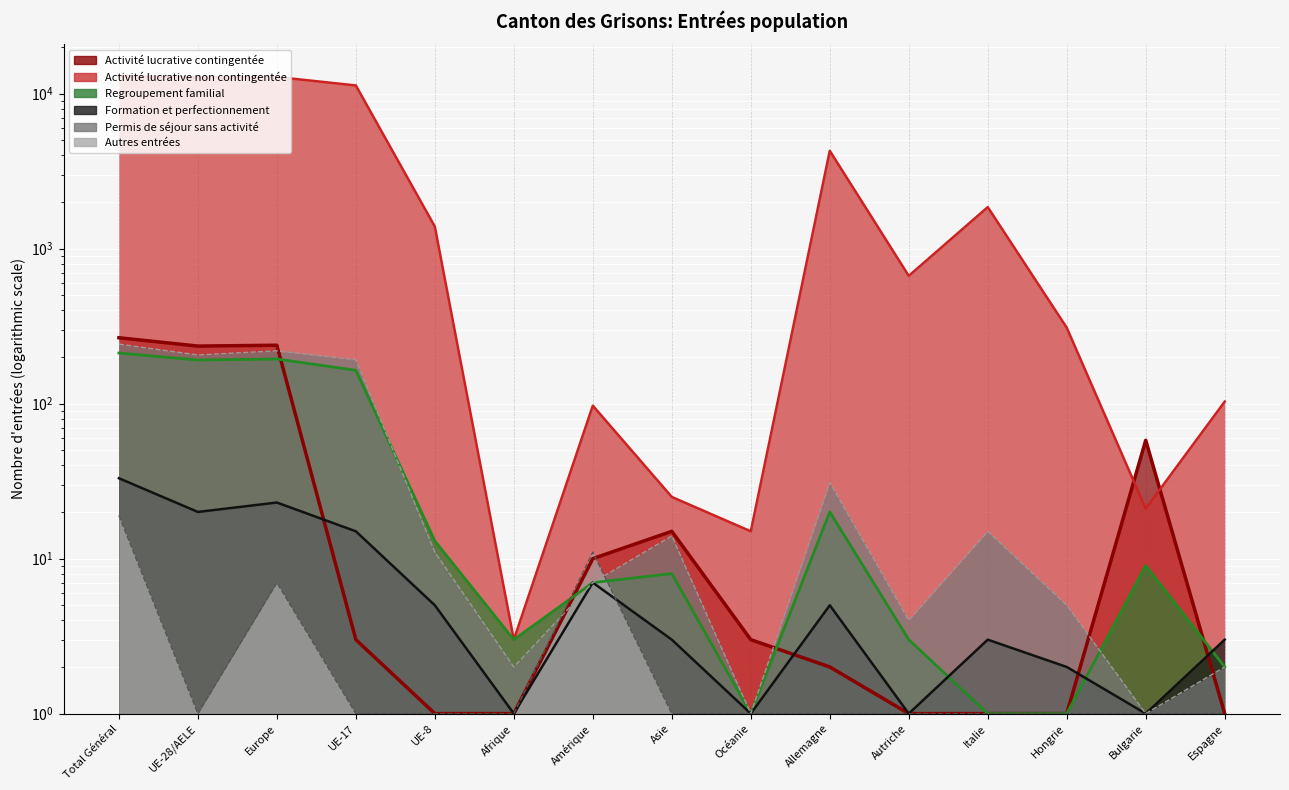

Where is the first local maximum for Regroupement familial?

Europe